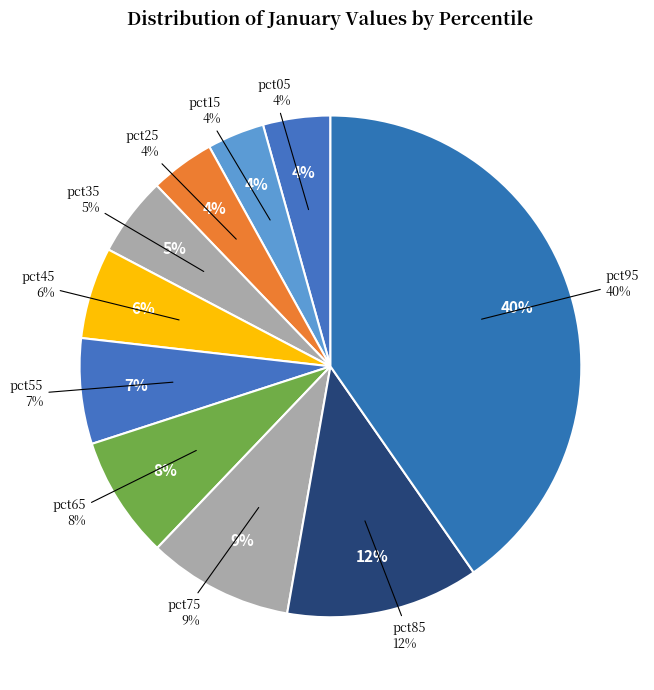

Combined, what portion of the pie is pct55 and pct15?

10.5%